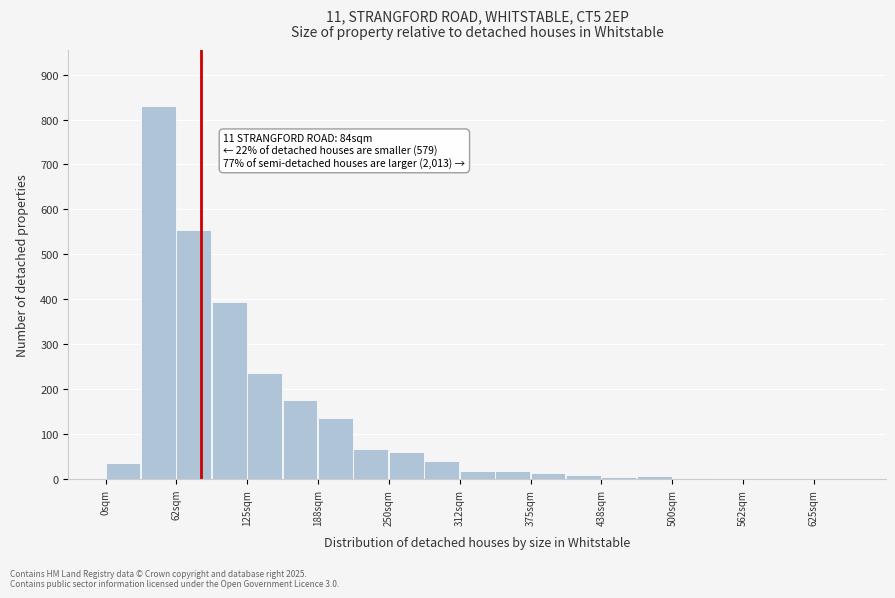

Read against the x-axis, roughly where is the centre of the tallest bar?

50